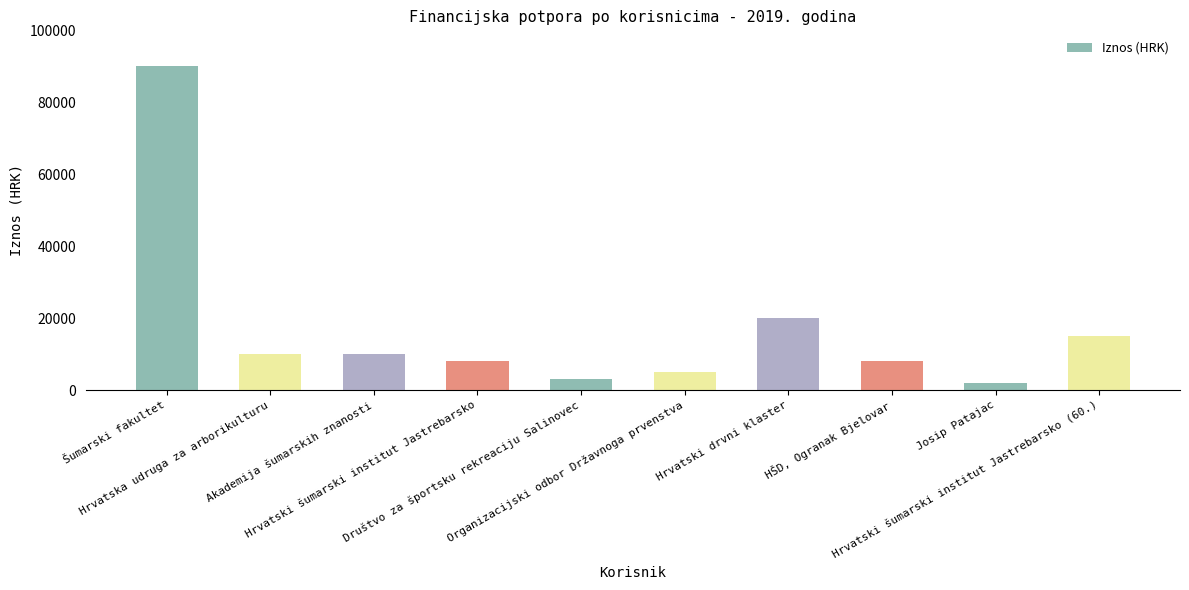

What is the sum of all values?

171000